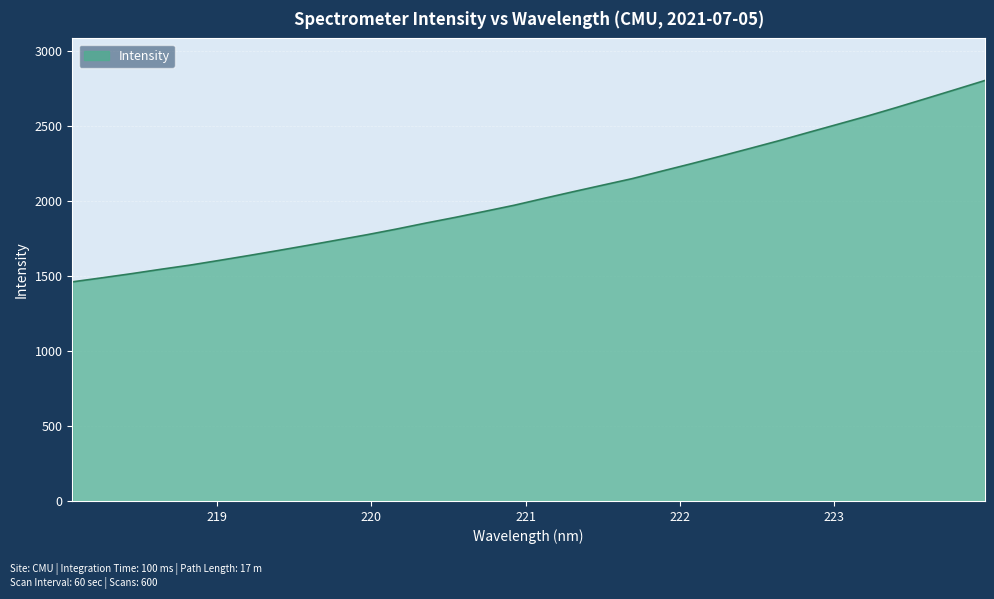

What is the maximum value shown in the chart?

2802.3